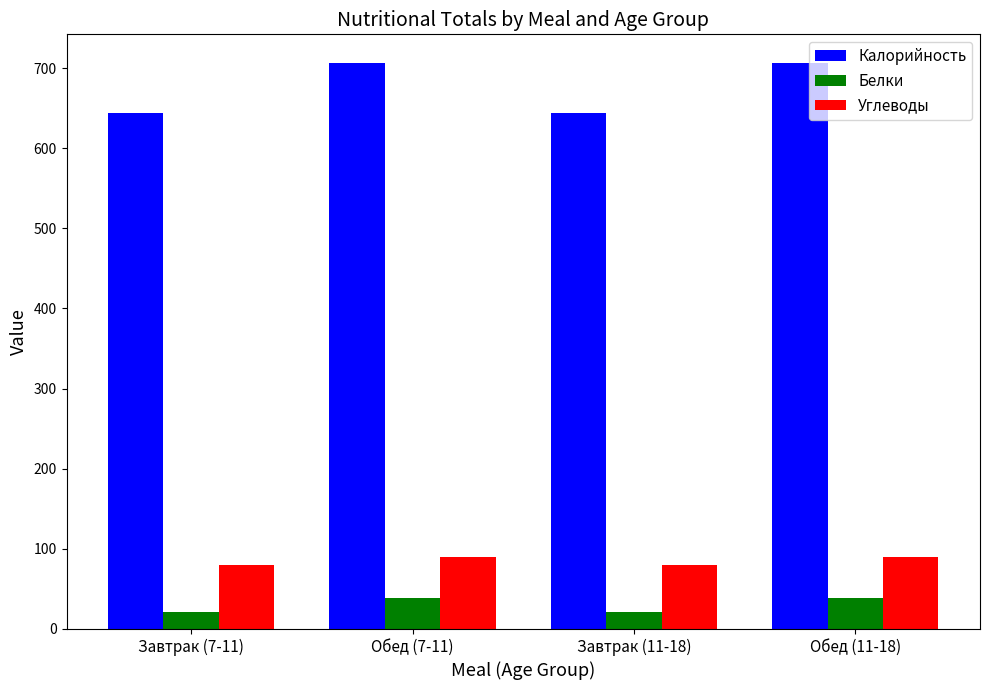

Is it true that Калорийность equals 492.7 at Обед (11-18)?

False